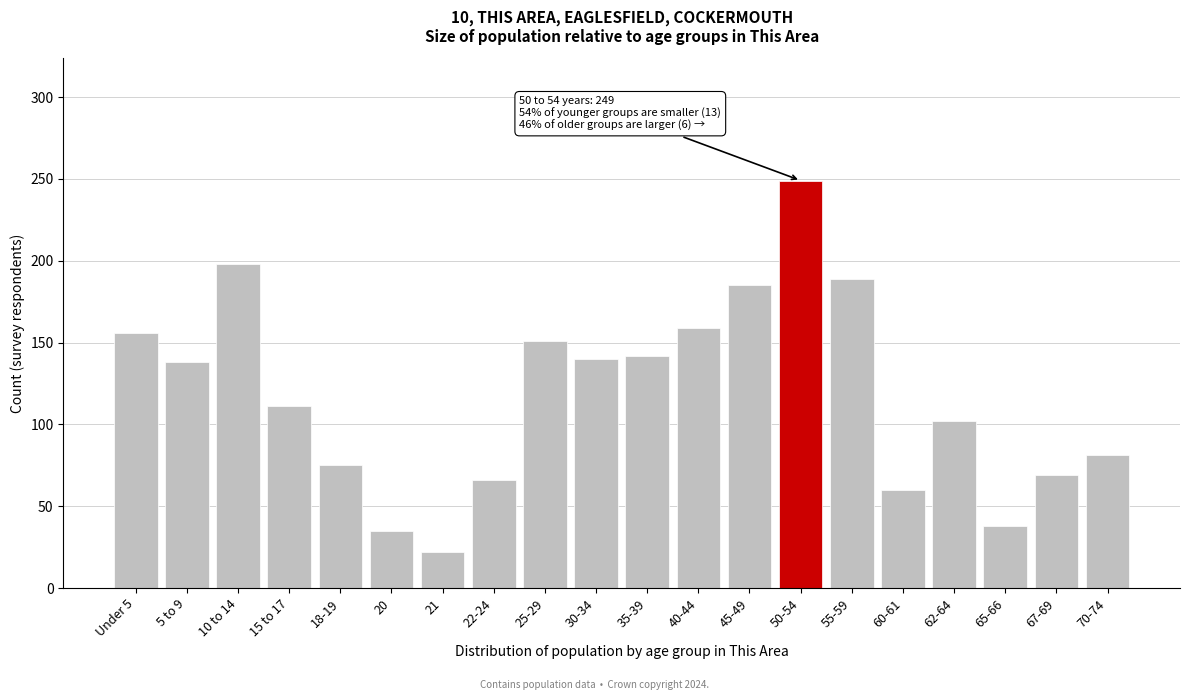

Reading left to right, what are all the values shown in this chart?

156	138	198	111	75	35	22	66	151	140	142	159	185	249	189	60	102	38	69	81